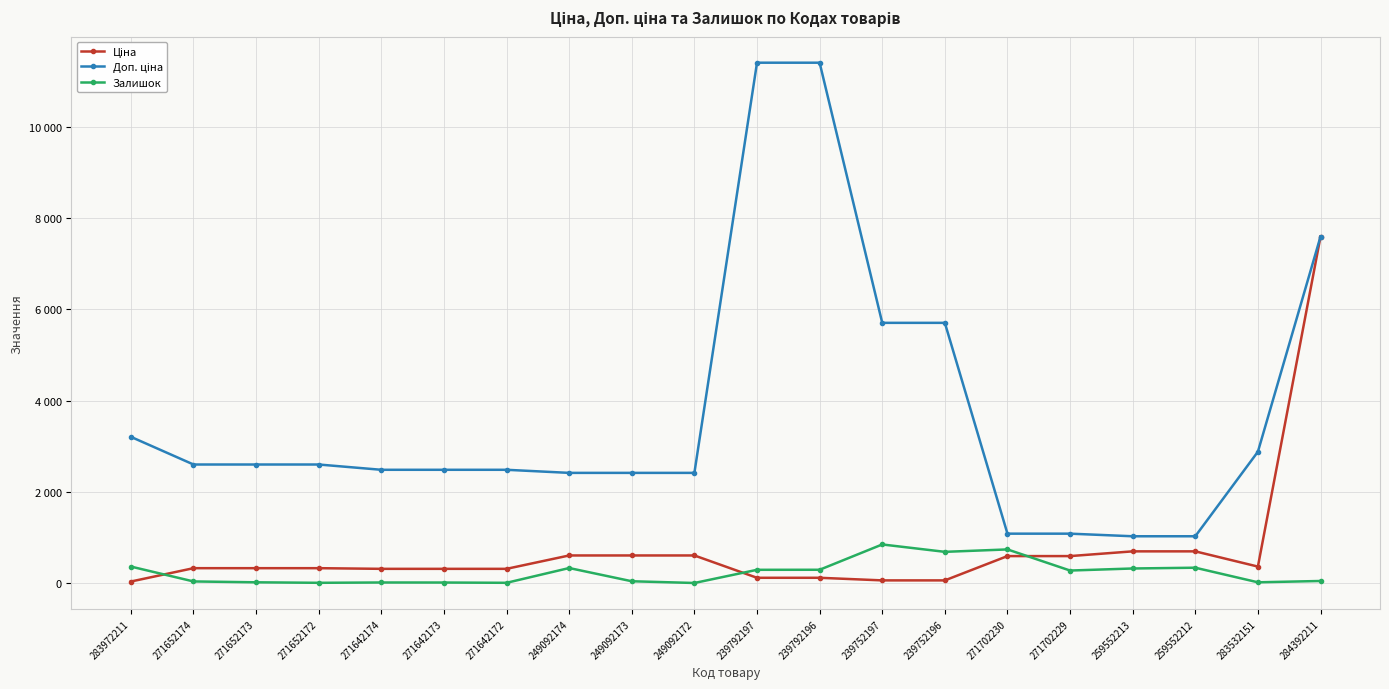

In Залишок, how many points are lower than both neighbors (excluding endpoints)?

6